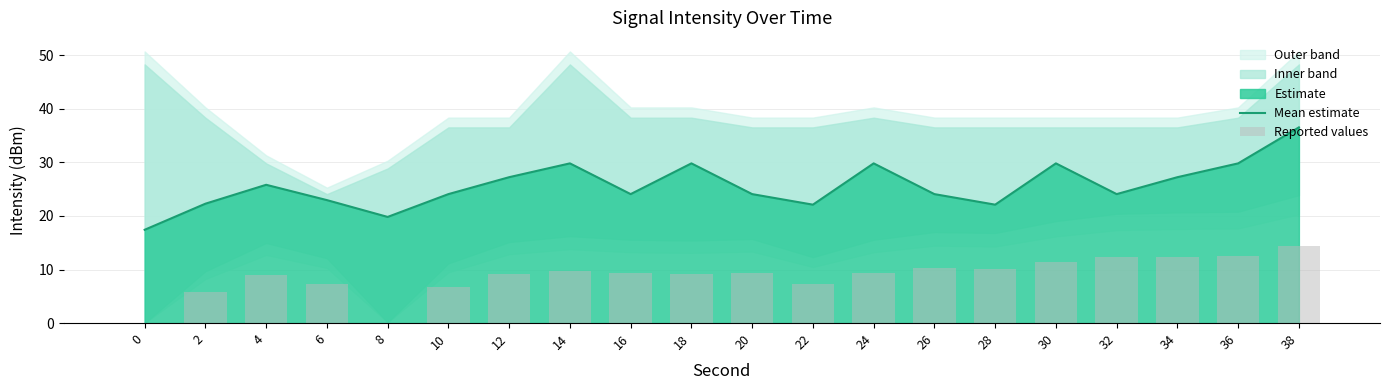

Which category has the highest value across all series?

38